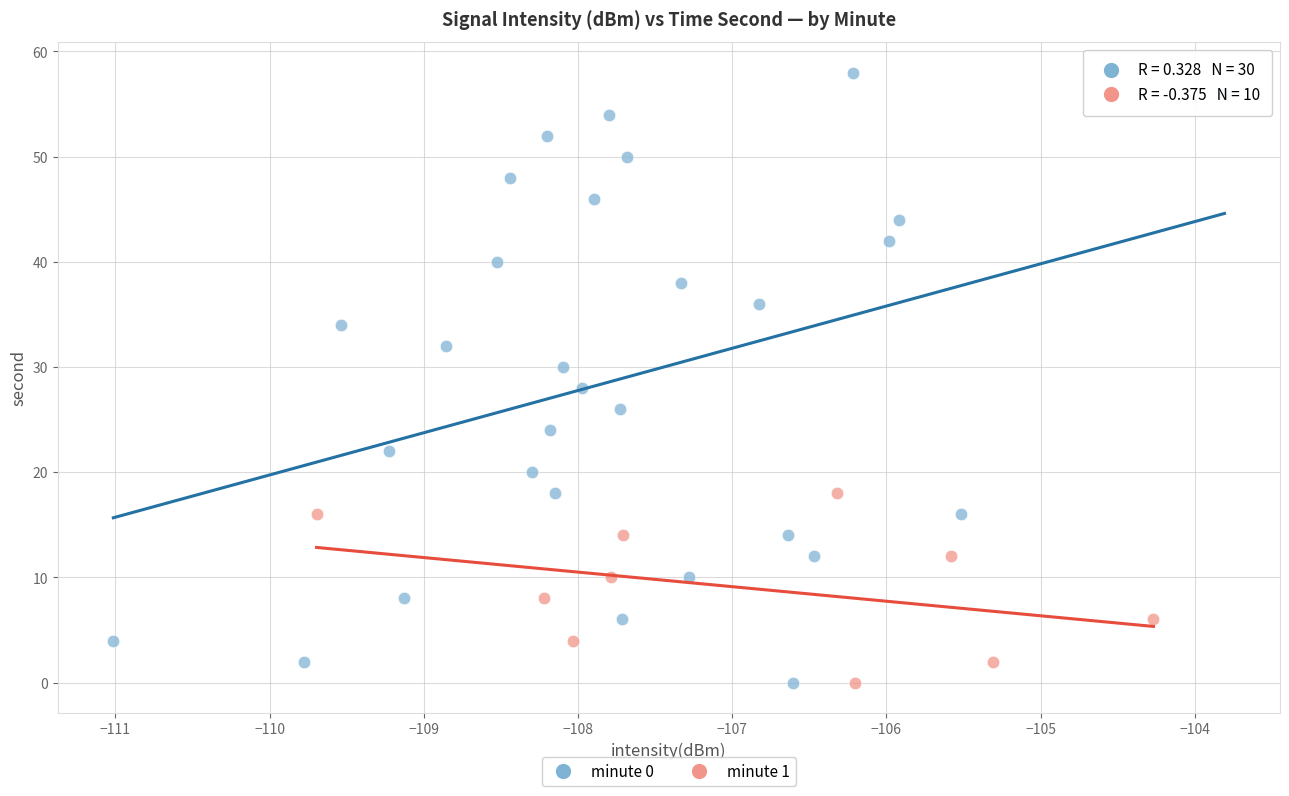

Which series reaches the maximum Y coordinate?

minute 0